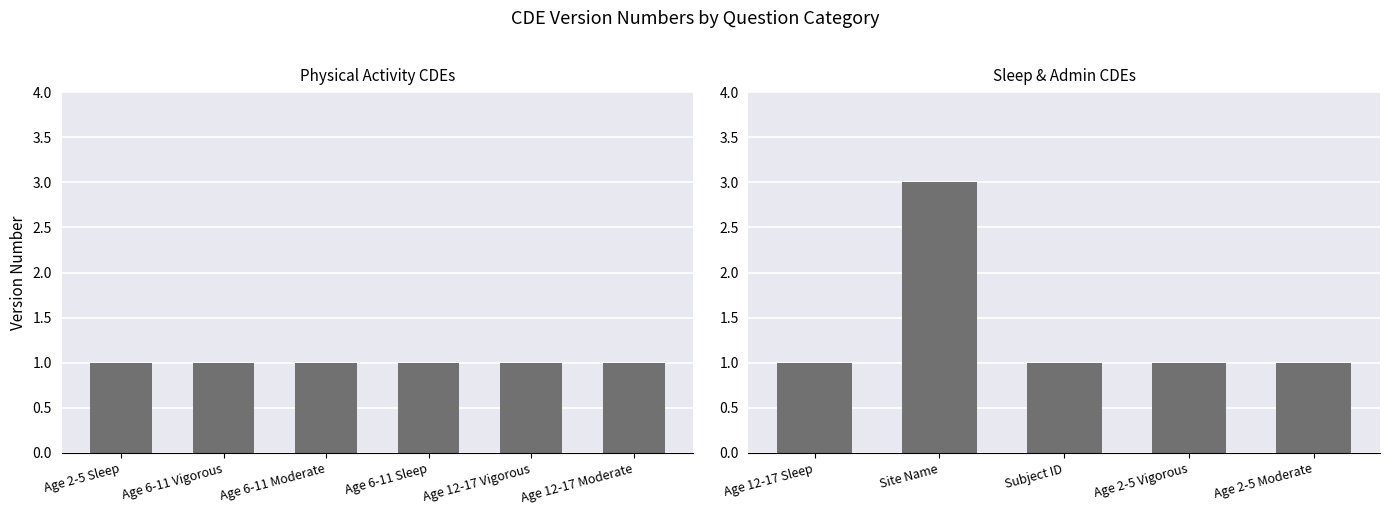

What is the approximate value at Age 2-5 Moderate?

1